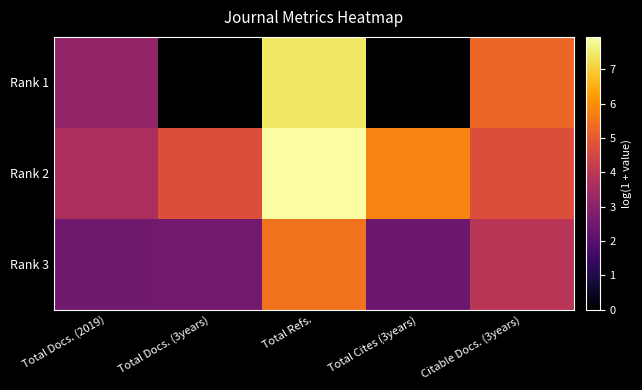

Rank the series by their maximum value, from highest to lowest.

Rank 2, Rank 1, Rank 3